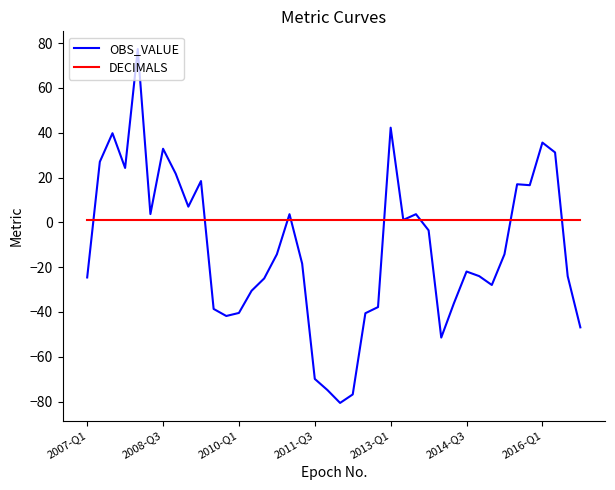

Which series has the largest total across all categories?

DECIMALS